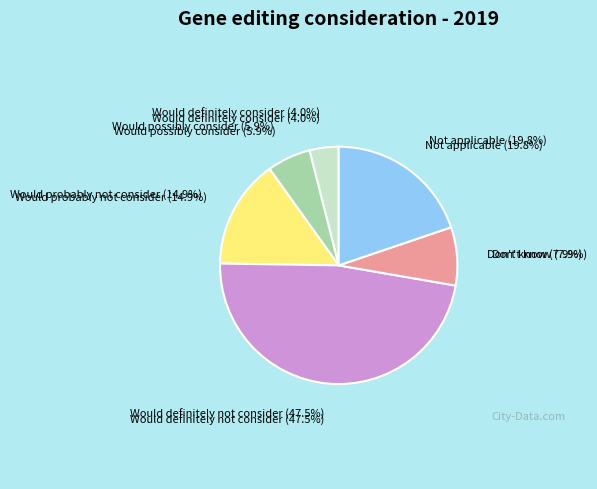

Is it true that Would probably not consider is 15% of the pie?

True